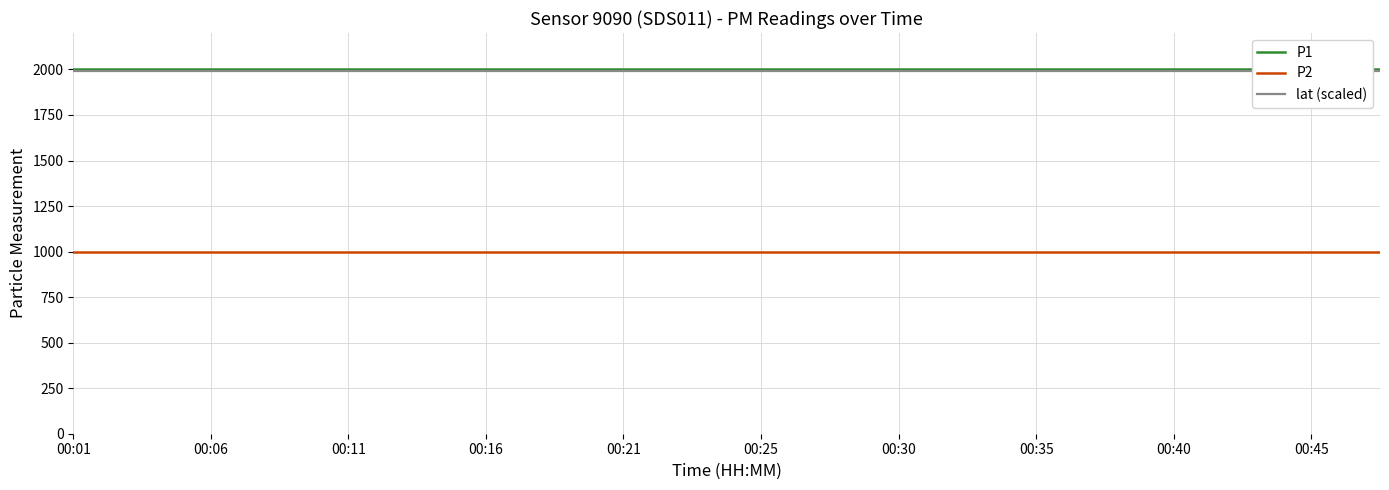

What is the total value across all series at 15?

4993.4